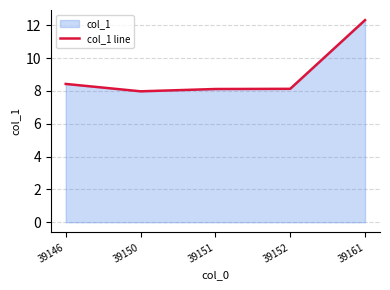

What is the difference between the second highest and second lowest values?

0.3